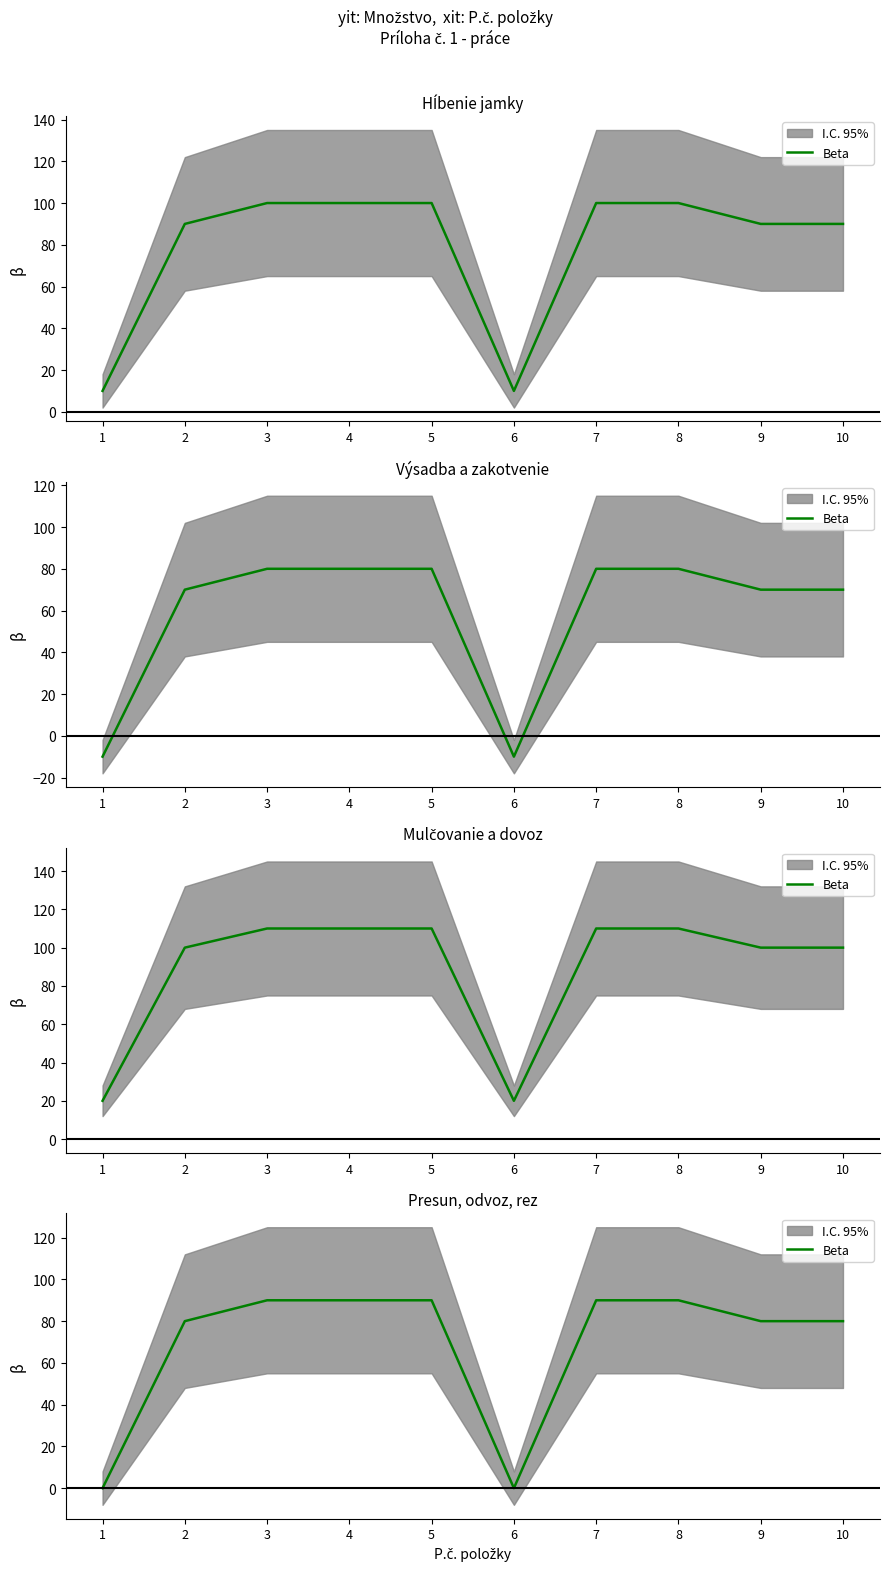

How many categories are shown in the chart?

10